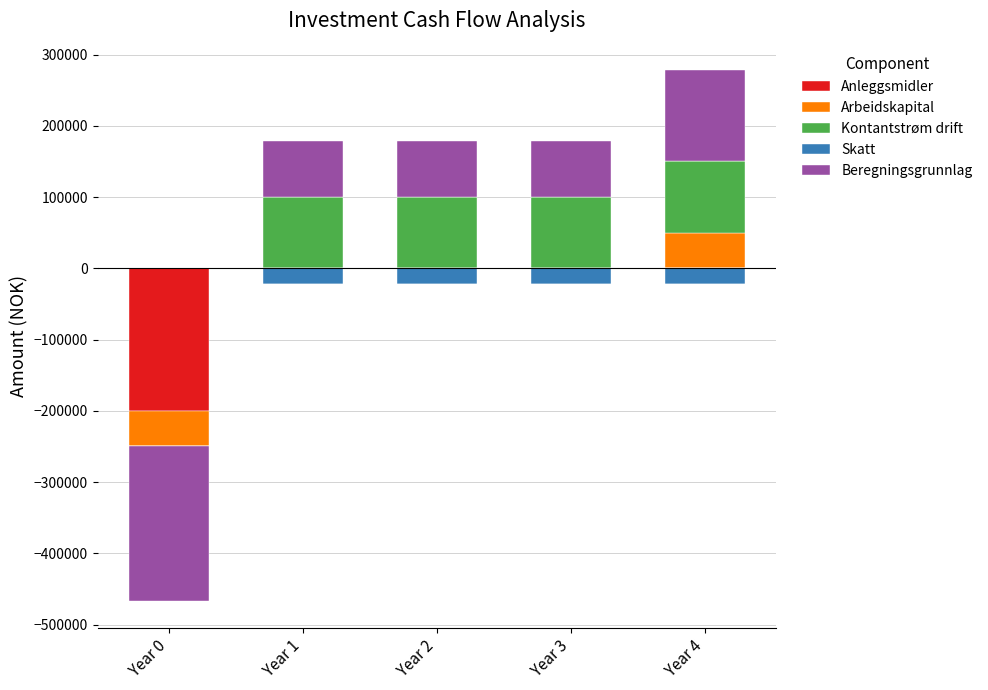

How many groups of bars are there?

5